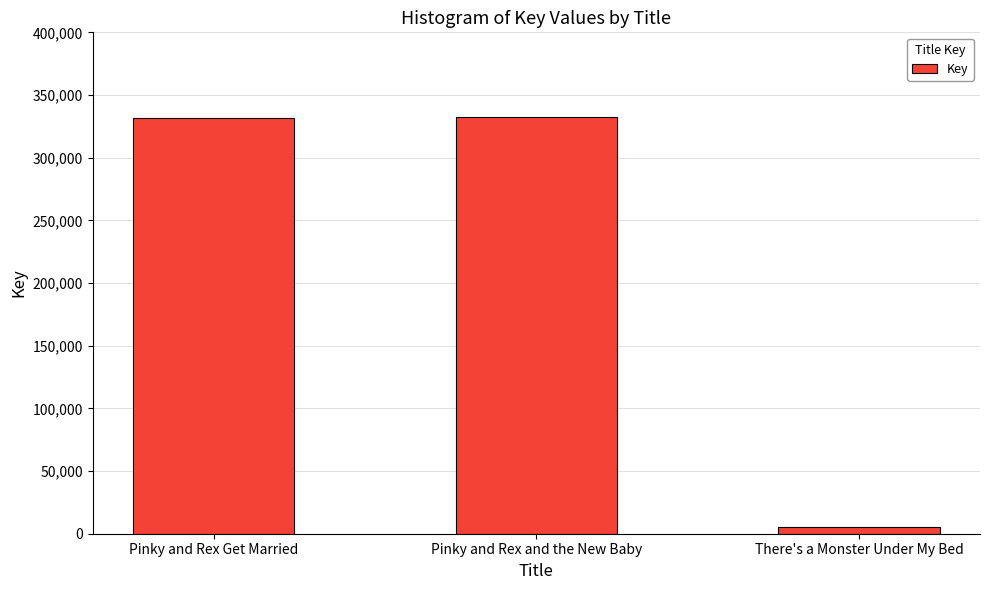

What is the maximum value shown in the chart?

332357